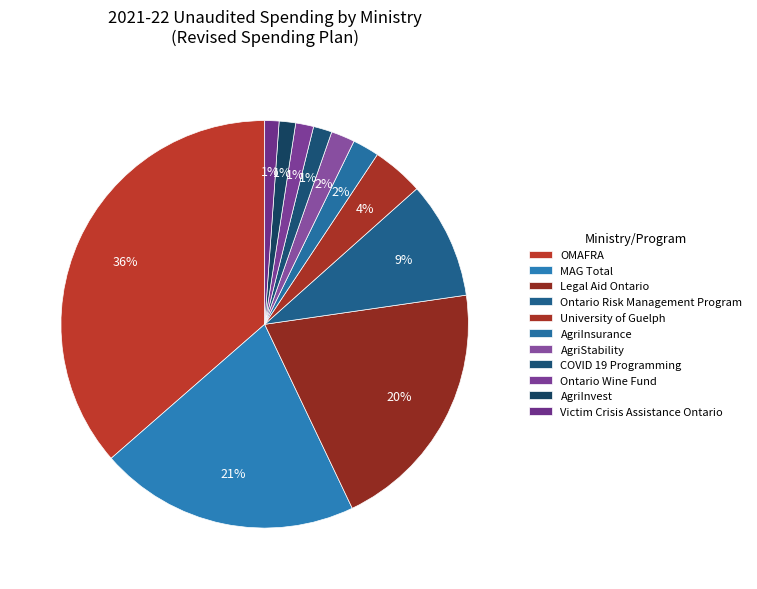

What portion of the pie excludes MAG Total?

79.4%